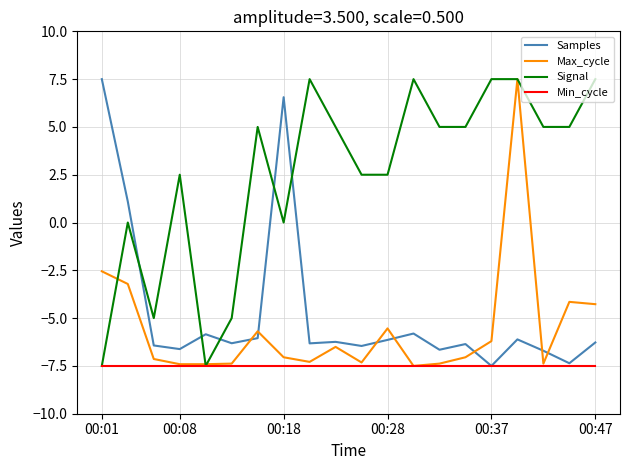

Which series has the largest total across all categories?

Signal